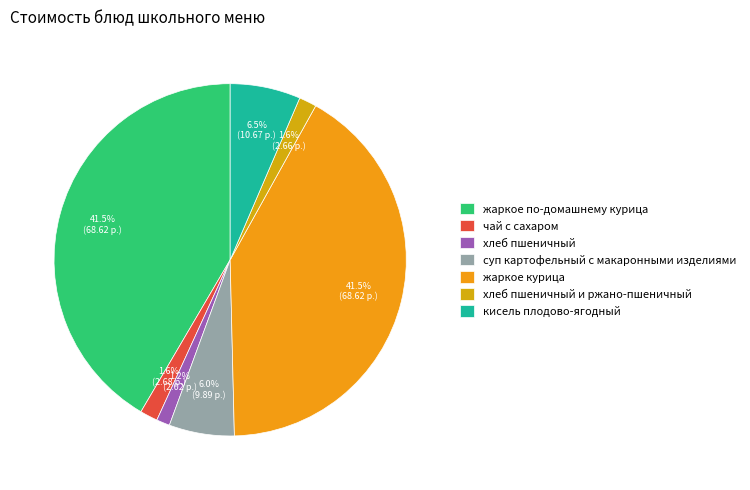

To the nearest percent, what is the combined percentage of кисель плодово-ягодный and жаркое по-домашнему курица?

48%